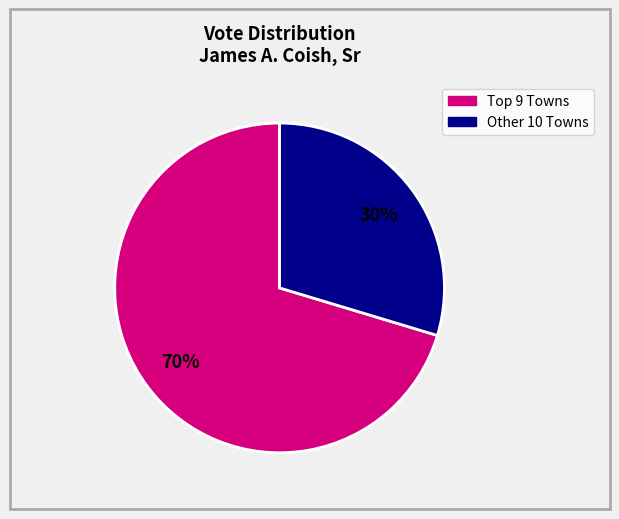

Is there any slice that represents more than half of the pie?

Yes